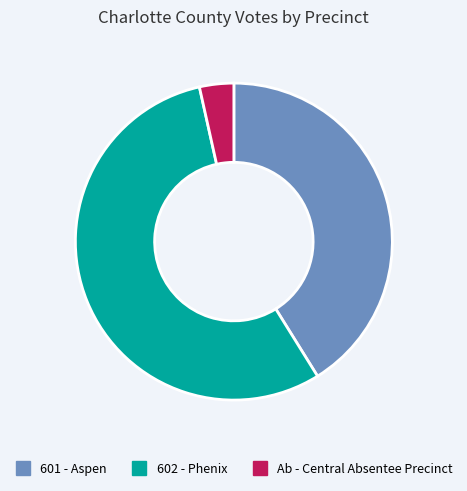

True or false: 602 - Phenix accounts for 49% of the total.

False